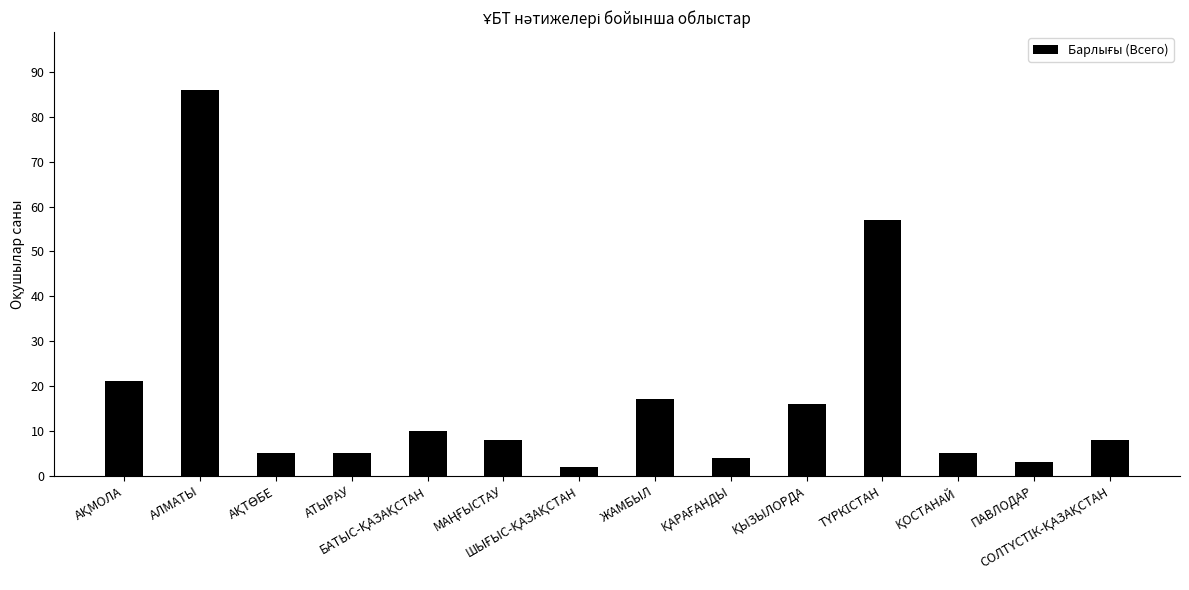

What is the value of the 6th bar from the left?

8